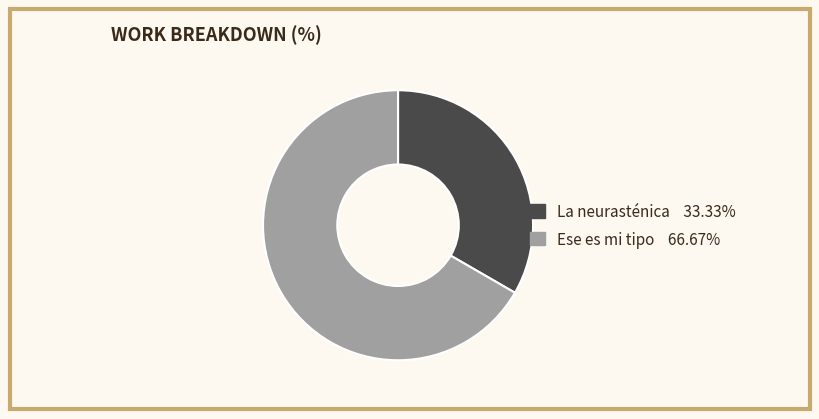

Rank the categories by value from lowest to highest.

La neurasténica, Ese es mi tipo